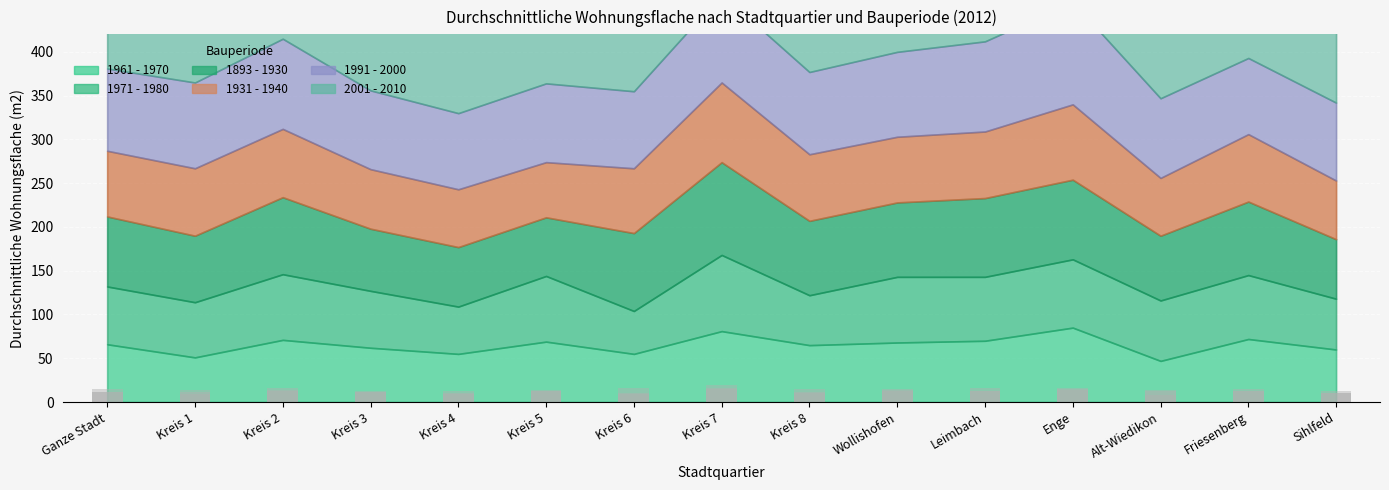

Which label corresponds to the largest value in the chart?

Kreis 7